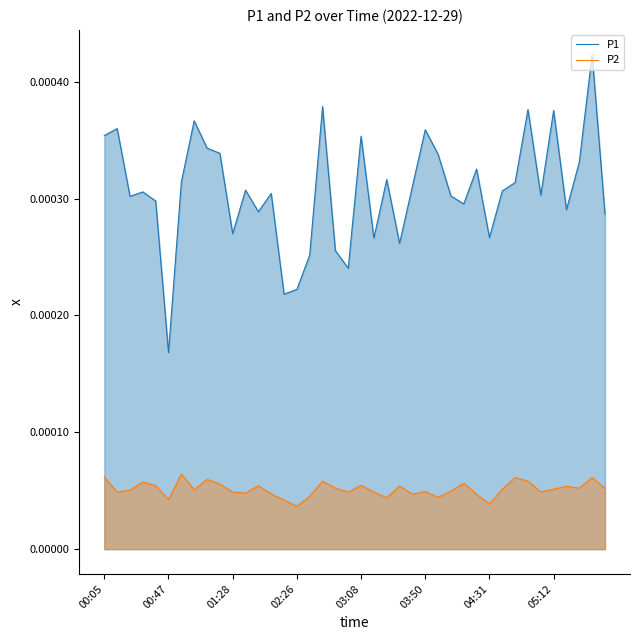

How many lines are shown in the chart?

2